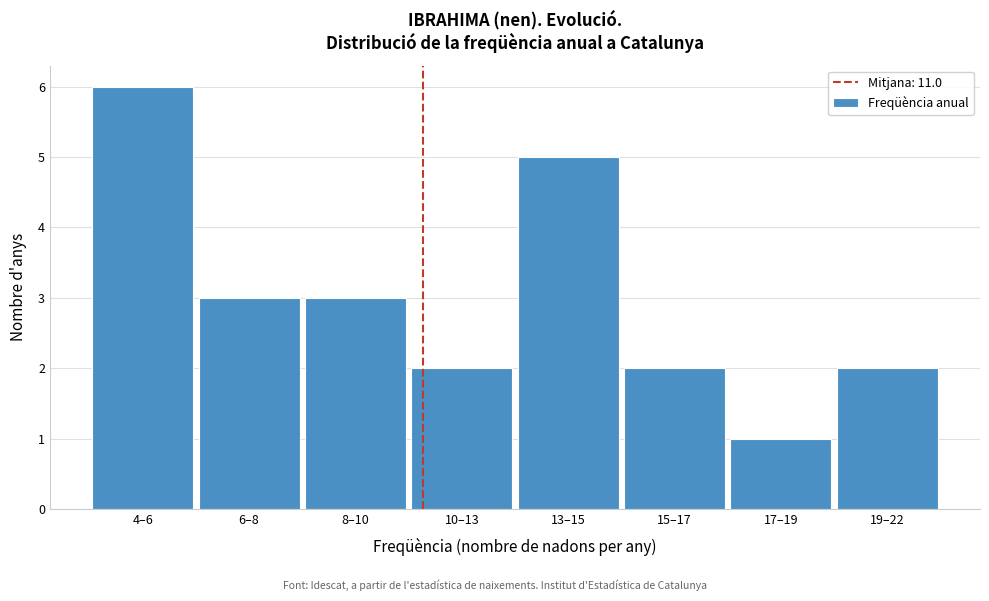

Reading left to right, extract all data points from this chart.

6	3	3	2	5	2	1	2